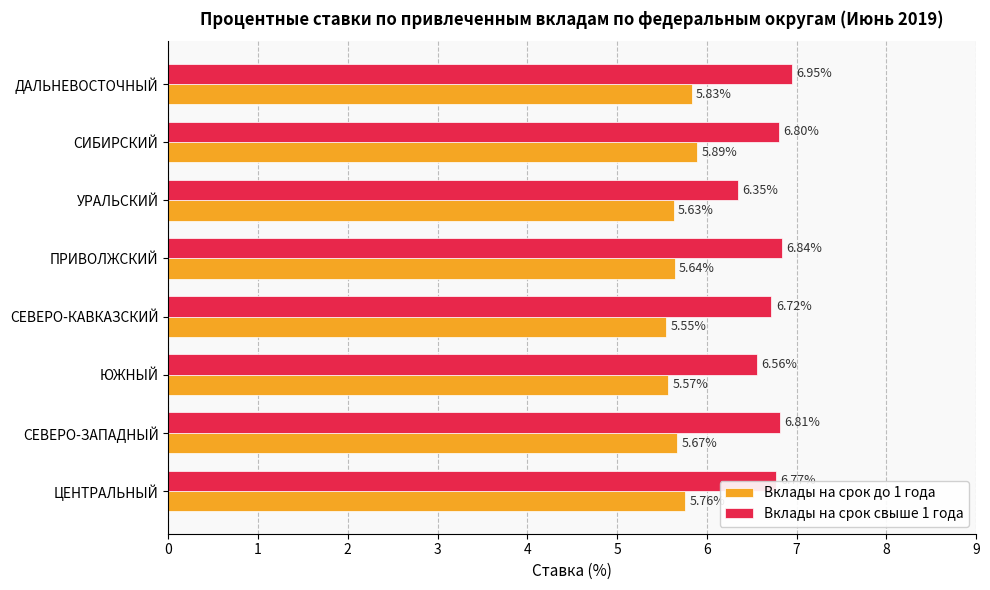

What are all the series names shown in the legend?

Вклады на срок до 1 года, Вклады на срок свыше 1 года